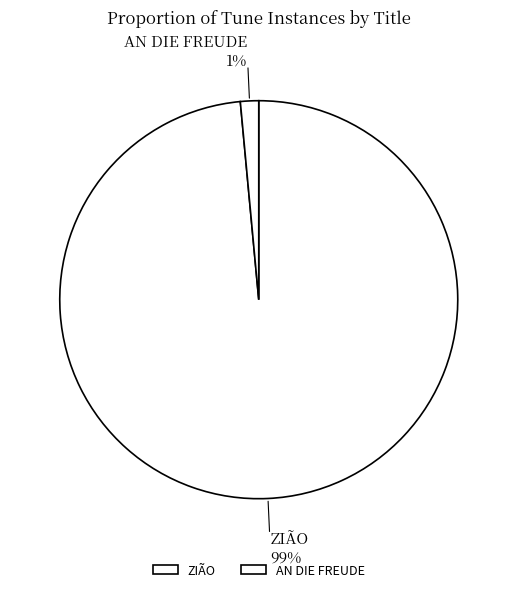

To the nearest percent, what percentage of the pie is ZIÃO?

99%